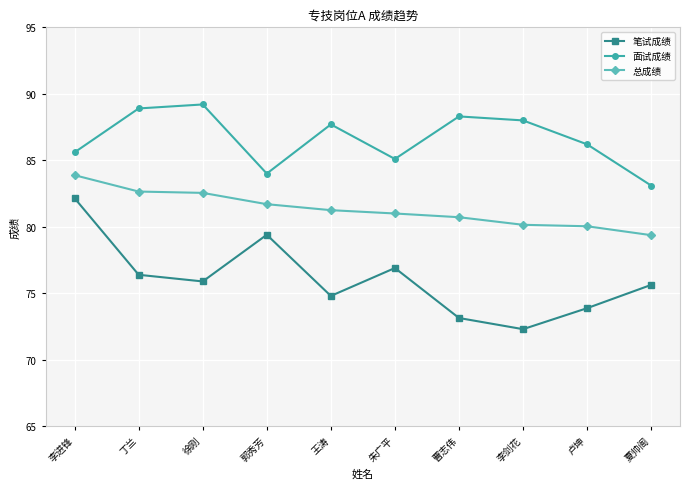

True or false: 面试成绩 and 总成绩 intersect in this chart.

False